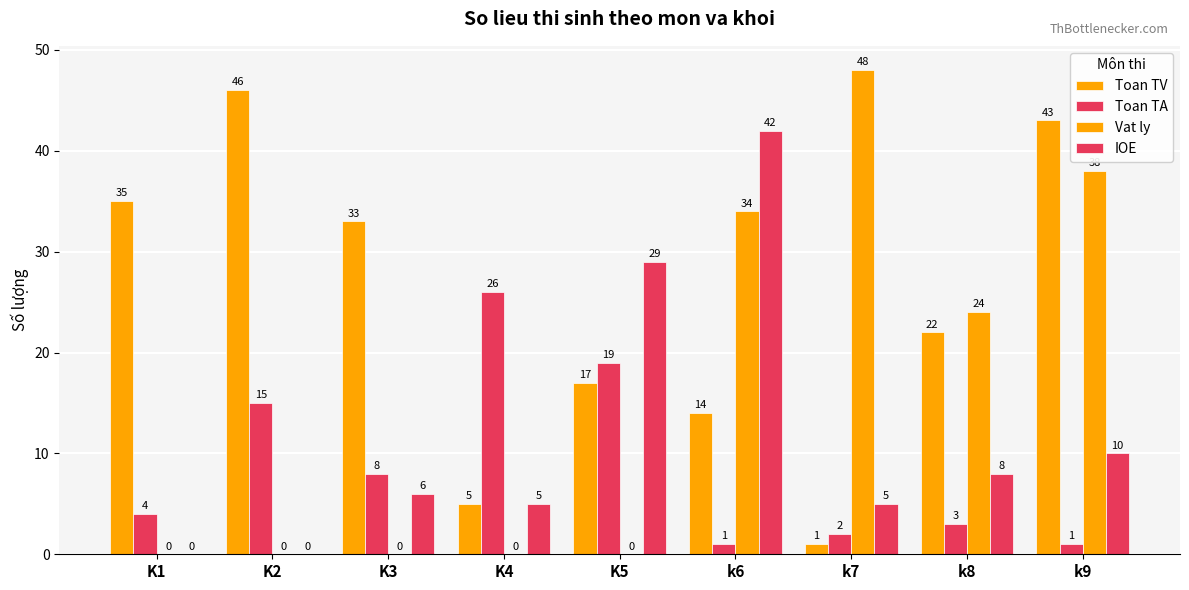

Is it true that Toan TV equals 49 at K1?

False